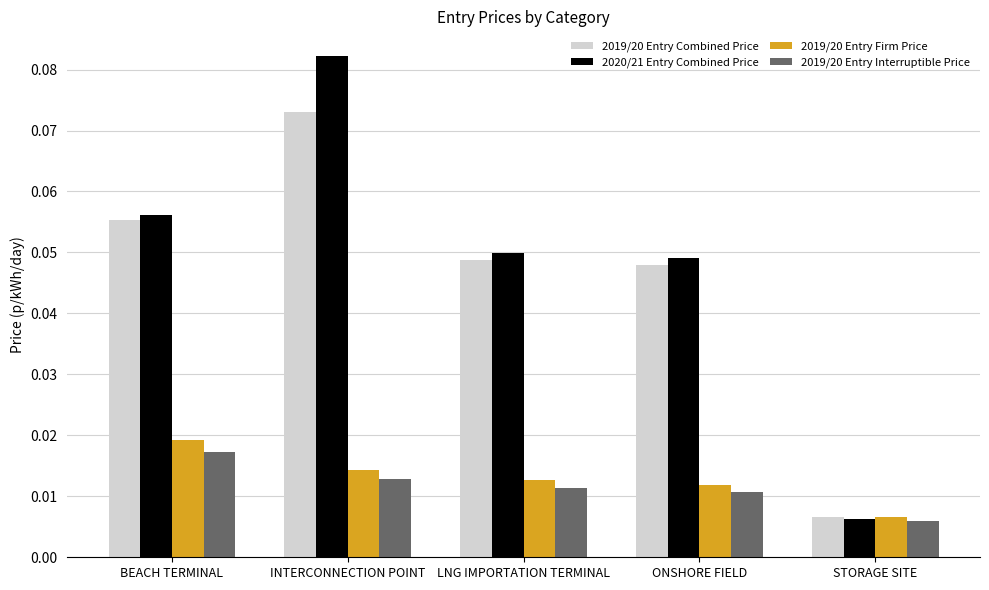

What position from the left is ONSHORE FIELD?

4